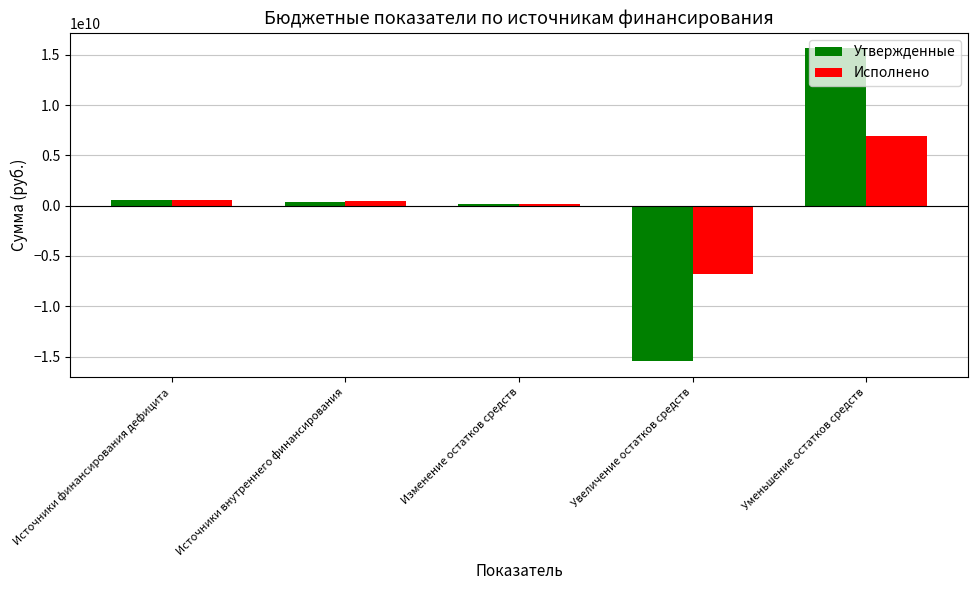

How many series are shown in this chart?

2